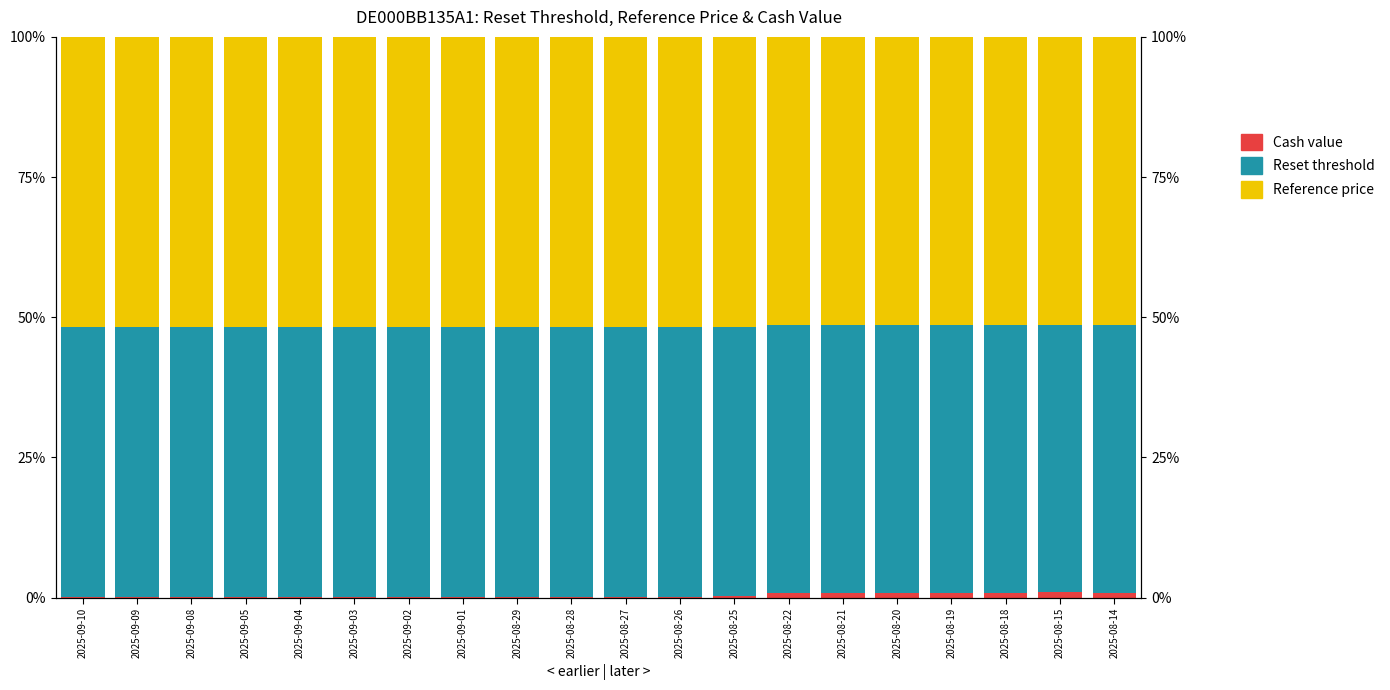

Reading left to right, extract all data points from this chart.

Cash value: 0.1	0.1	0.1	0.1	0.1	0.1	0.1	0.1	0.1	0.1	0.1	0.1	0.3	0.9	0.9	0.9	0.9	0.8	1.0	0.9
Reset threshold: 48.1	48.1	48.1	48.1	48.1	48.1	48.2	48.1	48.1	48.1	48.1	48.1	48.0	47.7	47.8	47.8	47.7	47.8	47.7	47.8
Reference price: 51.8	51.8	51.8	51.8	51.8	51.8	51.8	51.8	51.8	51.8	51.8	51.8	51.7	51.3	51.4	51.4	51.3	51.4	51.3	51.4